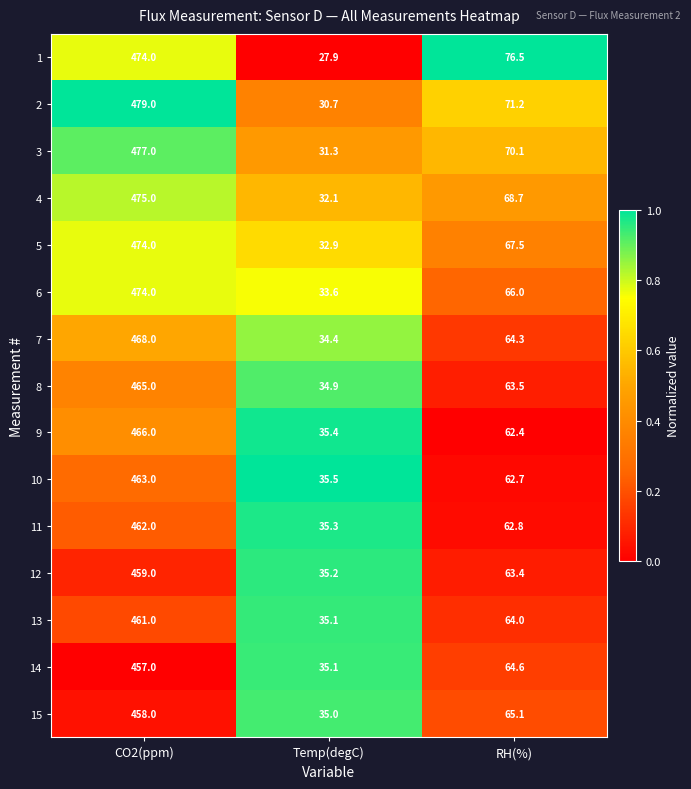

What is the sum of the 3 values at CO2(ppm) and Temp(degC)?

508.3